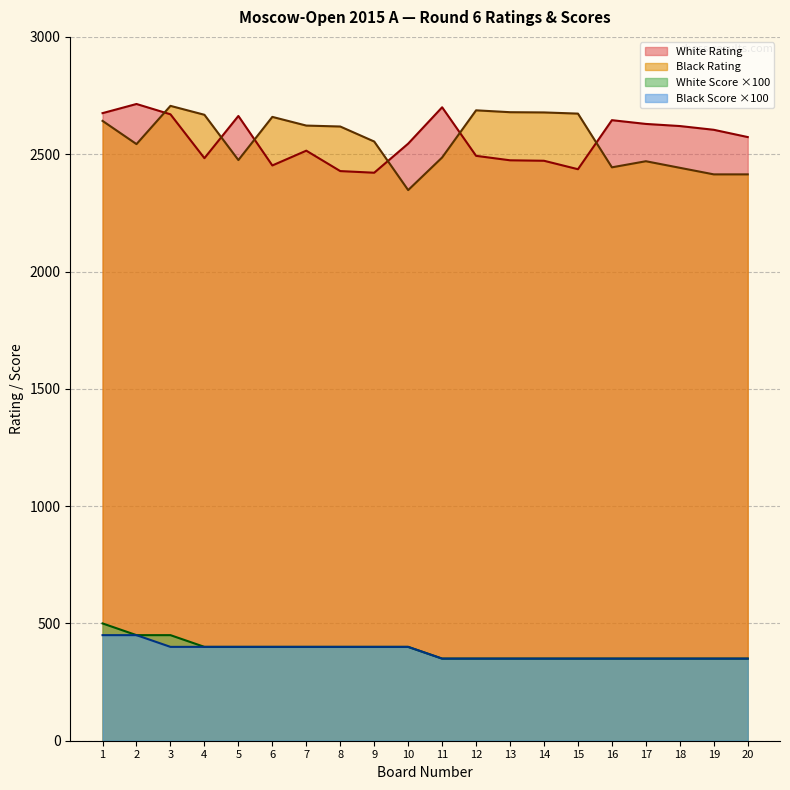

At which label is White Score closest to 425?

2